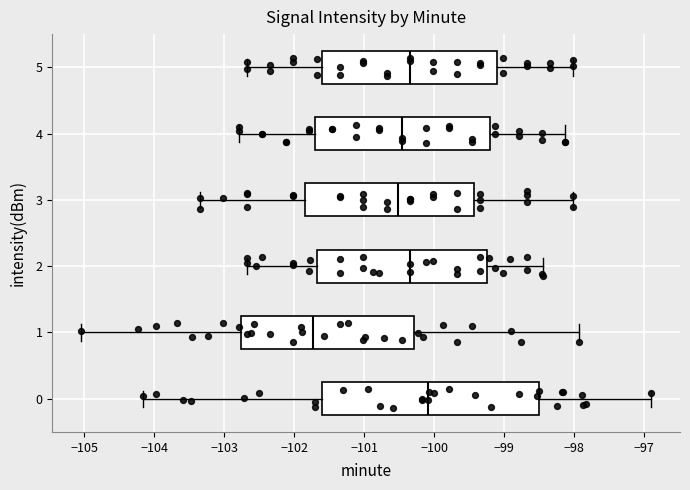

Reading bottom to top, transcribe this box plot: for each box, give where its median line is, the range the box spans, and where its two whiskers end, as read against the x-axis. The values are not printed on the chart, so give them approximately, as read against the axis.

0: median -100.1, box -101.6 to -98.5, whiskers -104.2 to -96.9
1: median -101.7, box -102.8 to -100.3, whiskers -105.0 to -97.9
2: median -100.3, box -101.7 to -99.2, whiskers -102.7 to -98.4
3: median -100.5, box -101.8 to -99.4, whiskers -103.3 to -98.0
4: median -100.5, box -101.7 to -99.2, whiskers -102.8 to -98.1
5: median -100.3, box -101.6 to -99.1, whiskers -102.7 to -98.0